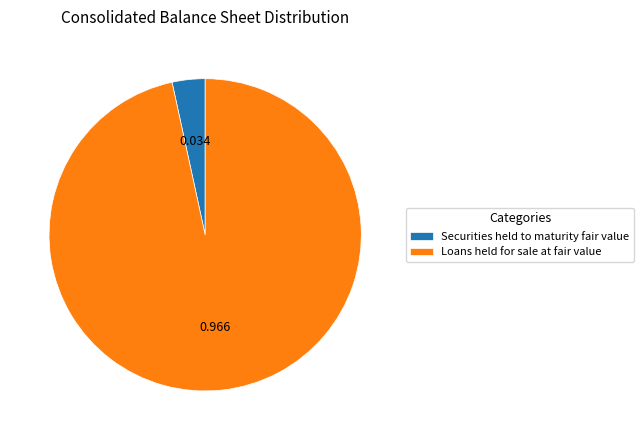

Which slice is the largest?

Loans held for sale at fair value